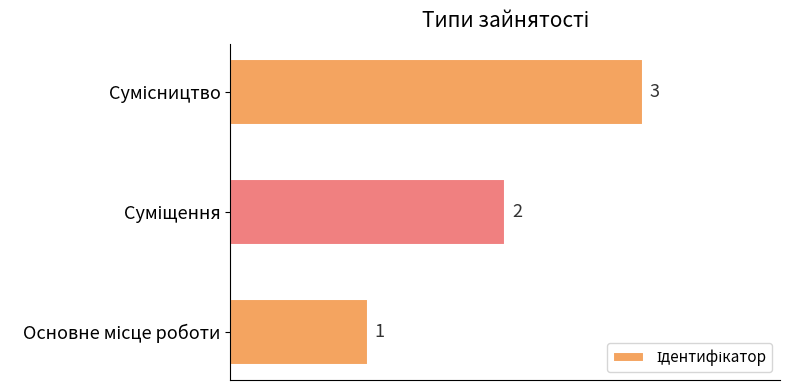

Count the values in the range 1 to 3.

3